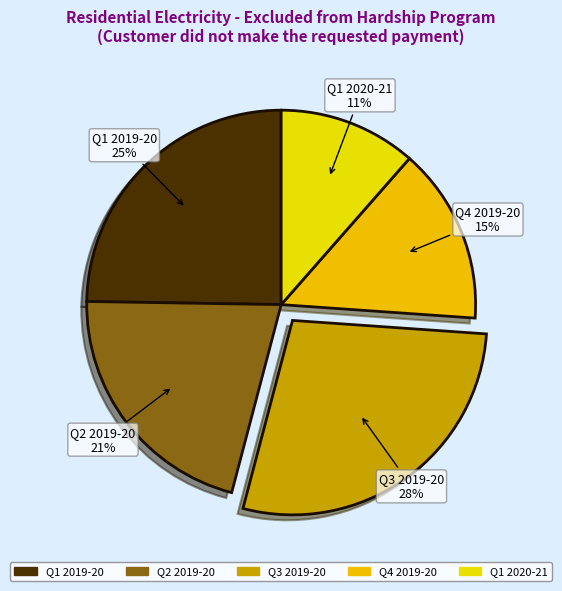

Which category has the biggest portion of the pie?

Q3 2019-20